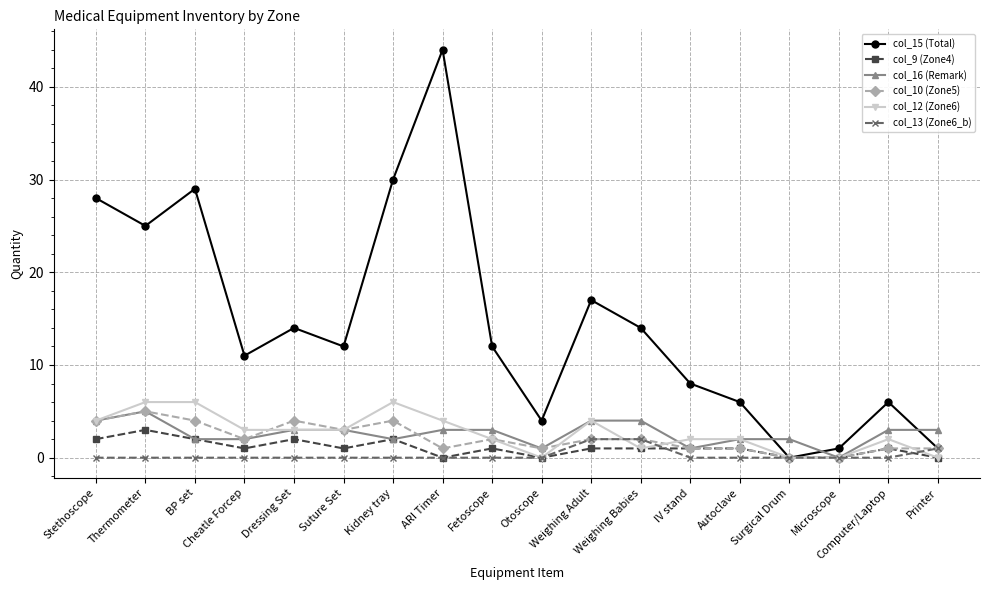

What position from the left is Weighing Adult?

11